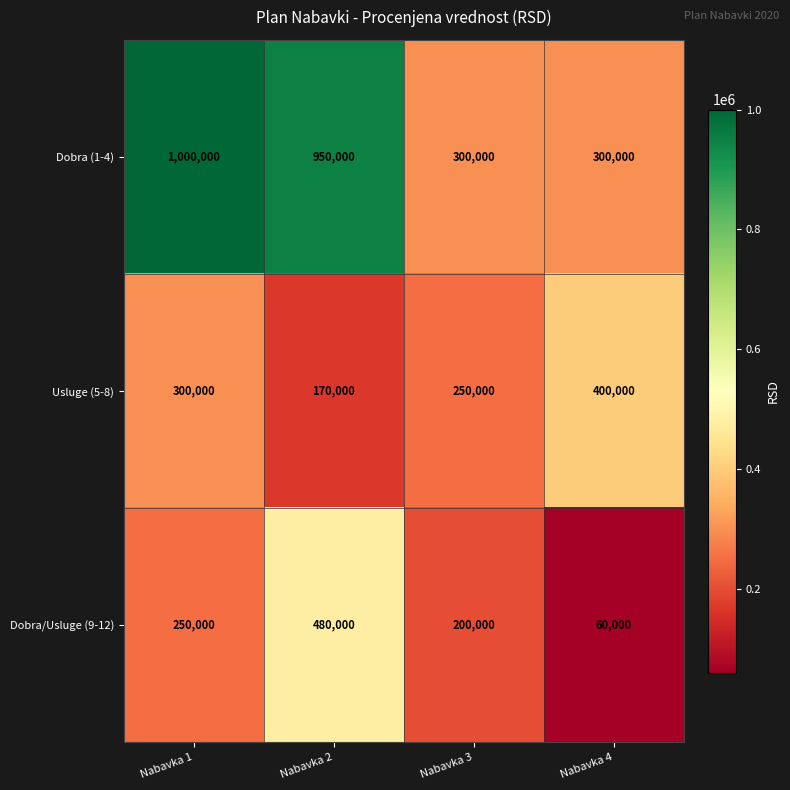

Is it true that Dobra (1-4) equals 1000000 at Nabavka 1?

True